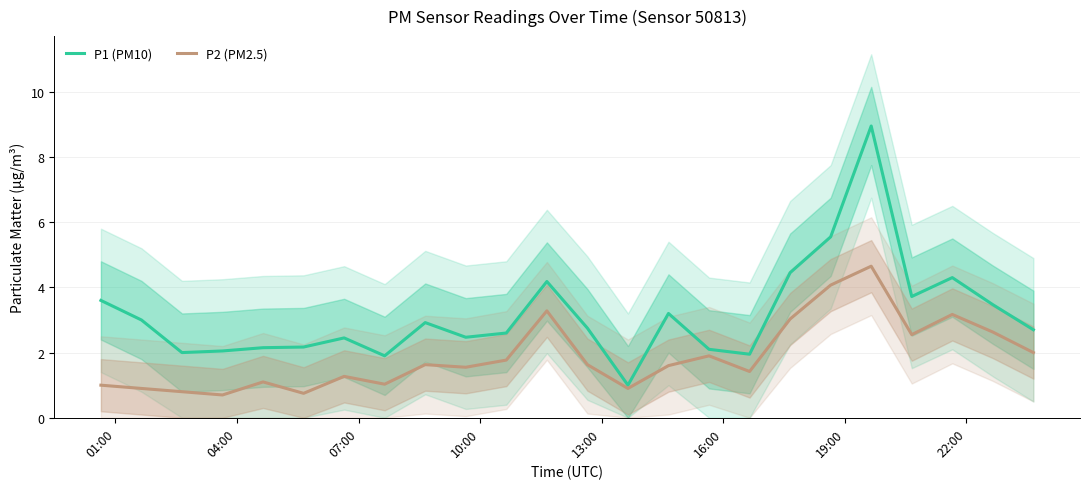

Count the number of categories in the chart.

24